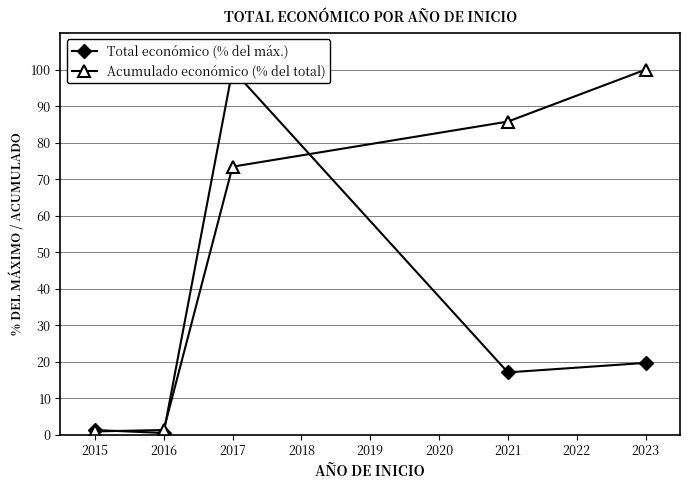

The Acumulado económico (% del total) series shows 123.2 at 2017. True or false?

False